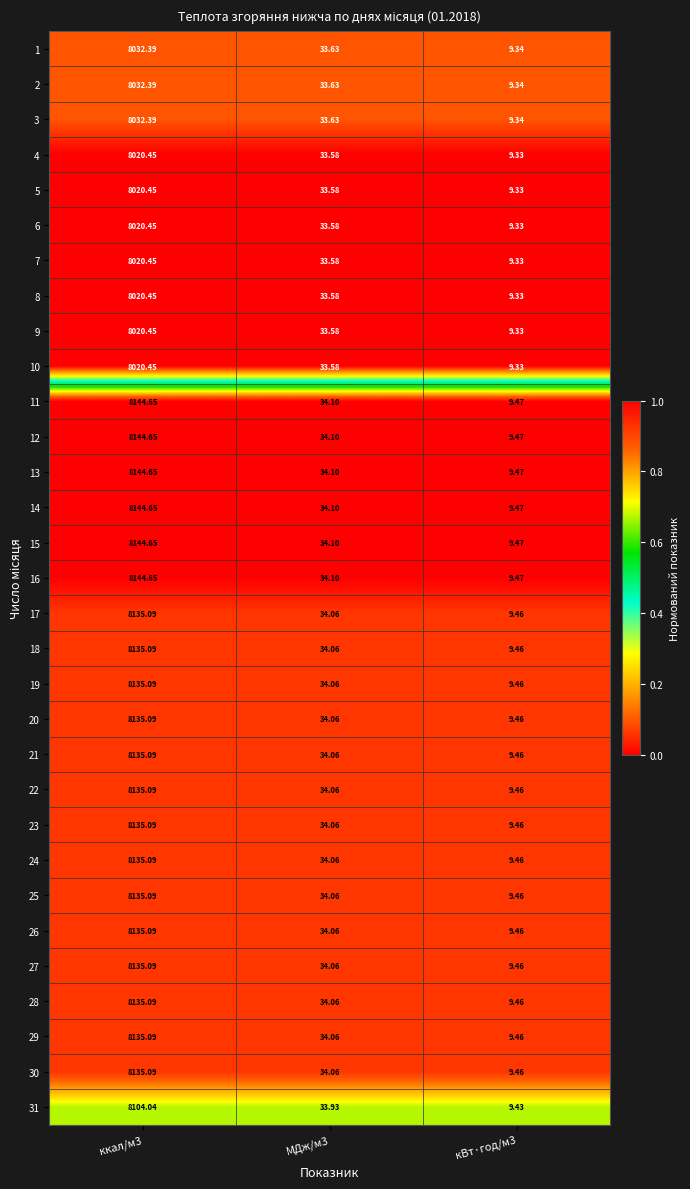

Is the value of 8 at ккал/м3 greater than the value of 13 at МДж/м3?

Yes